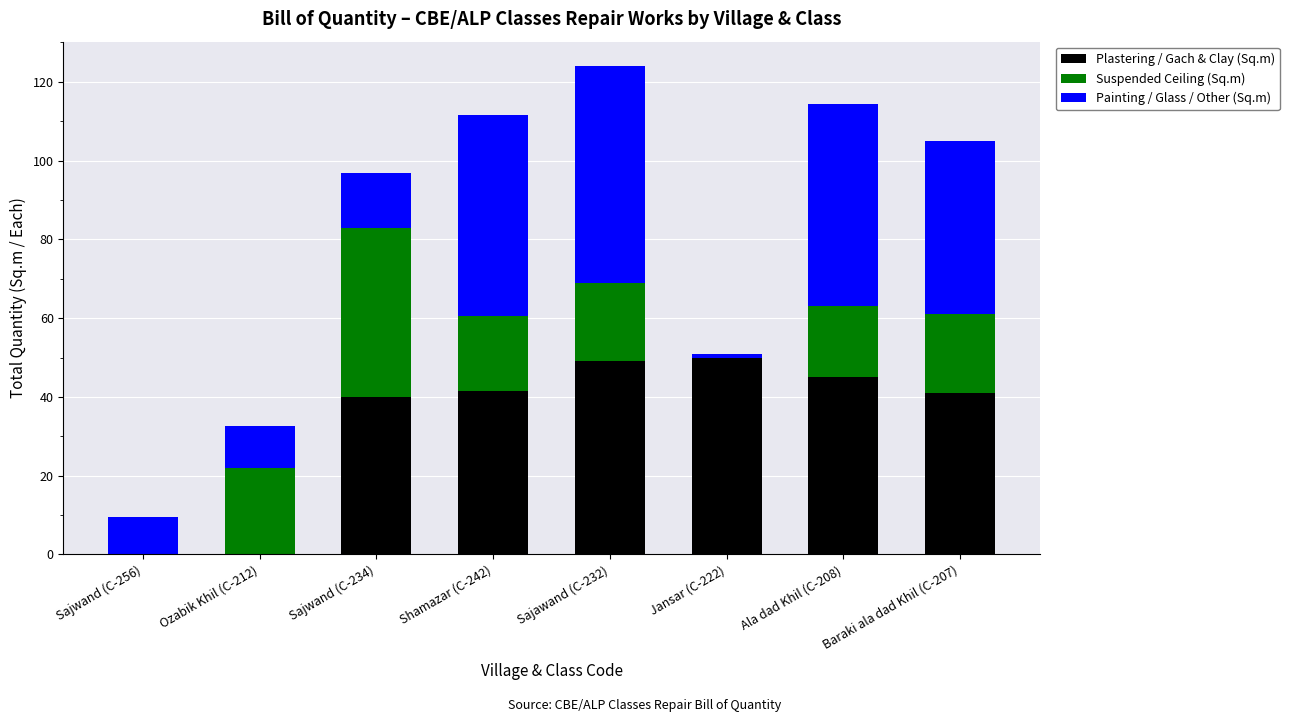

Is it true that Plastering / Gach & Clay (Sq.m) equals 71.4 at Shamazar (C-242)?

False